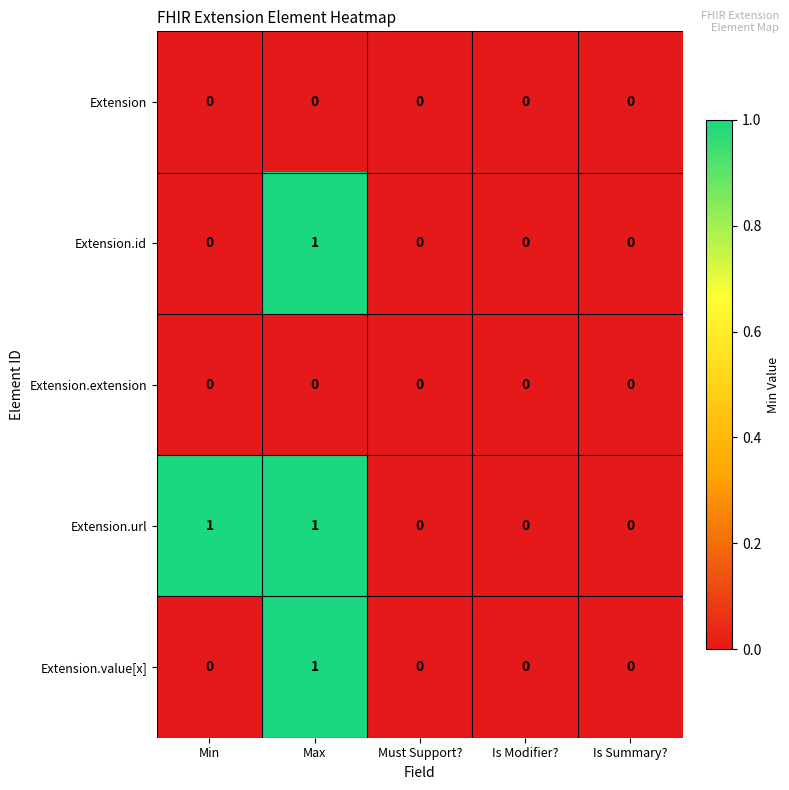

How many values in Extension.url are above zero?

2